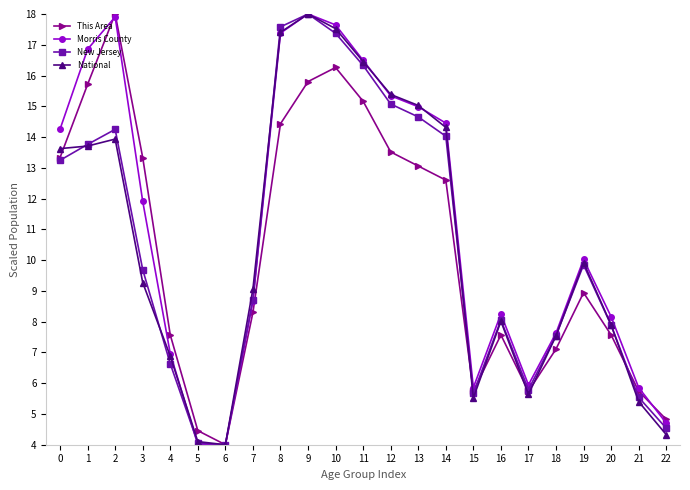

Which series has the largest total across all categories?

Morris County